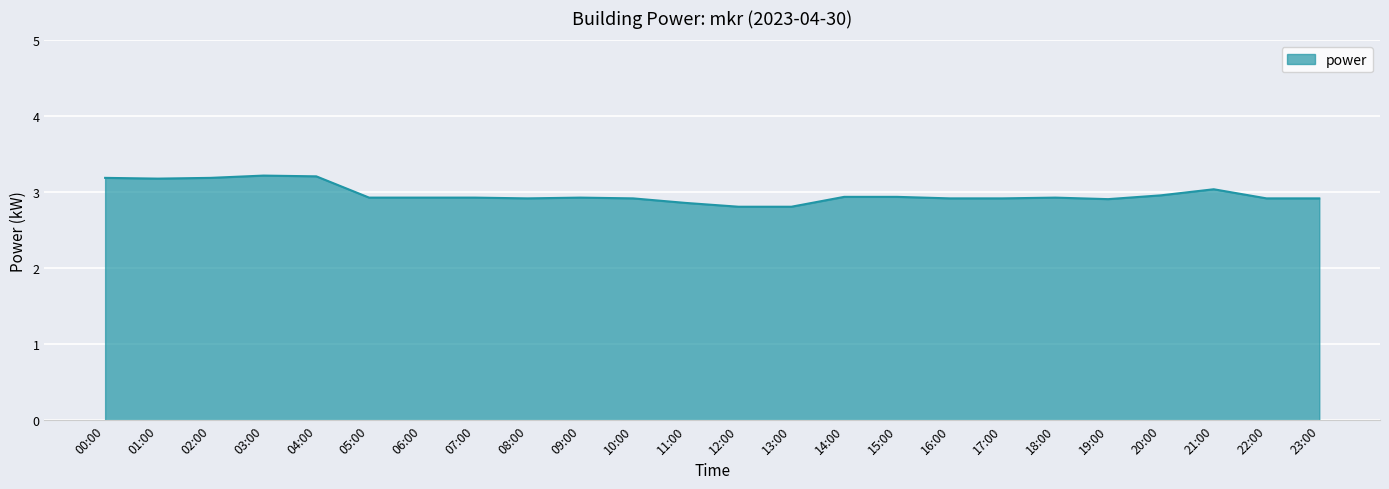

True or false: there are more than 1 points higher than both neighbors.

True